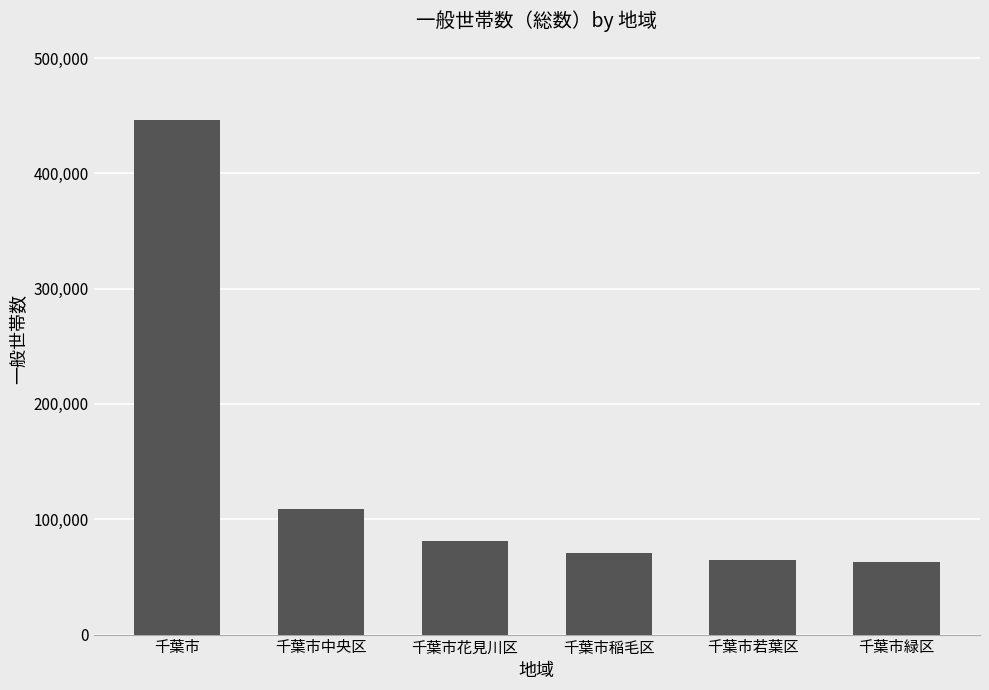

What is the change in value from 千葉市 to 千葉市若葉区?

-381403